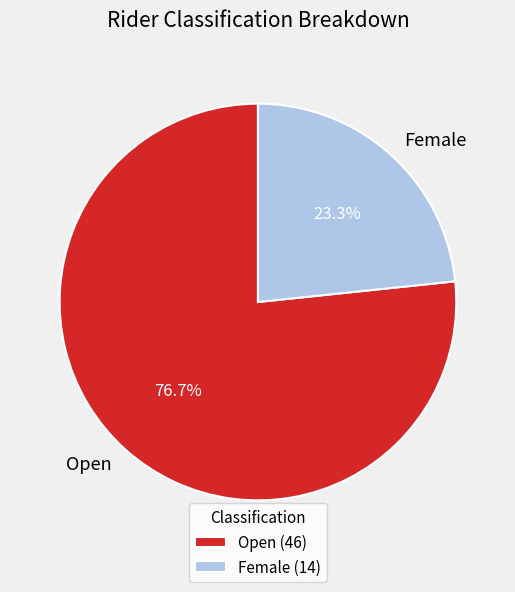

What is the smallest slice in the pie chart?

Female